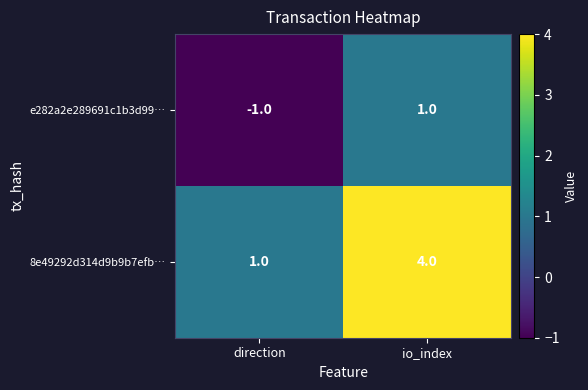

What is the sum of the 8e49292d314d9b9b7efb… values at direction and io_index?

5